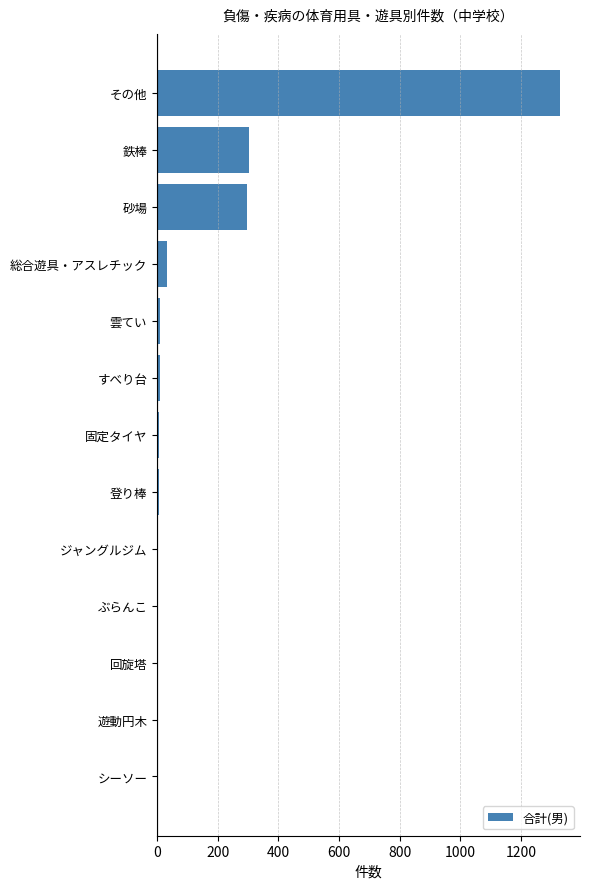

What is the sum of all values?

1993